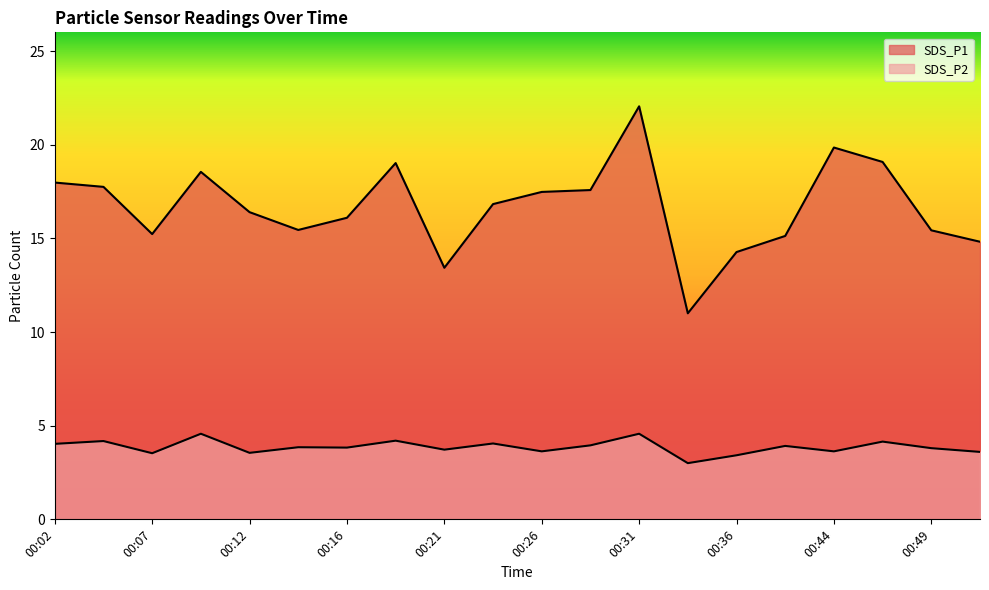

What is the difference between the SDS_P2 values at 00:14 and 00:04?

0.3